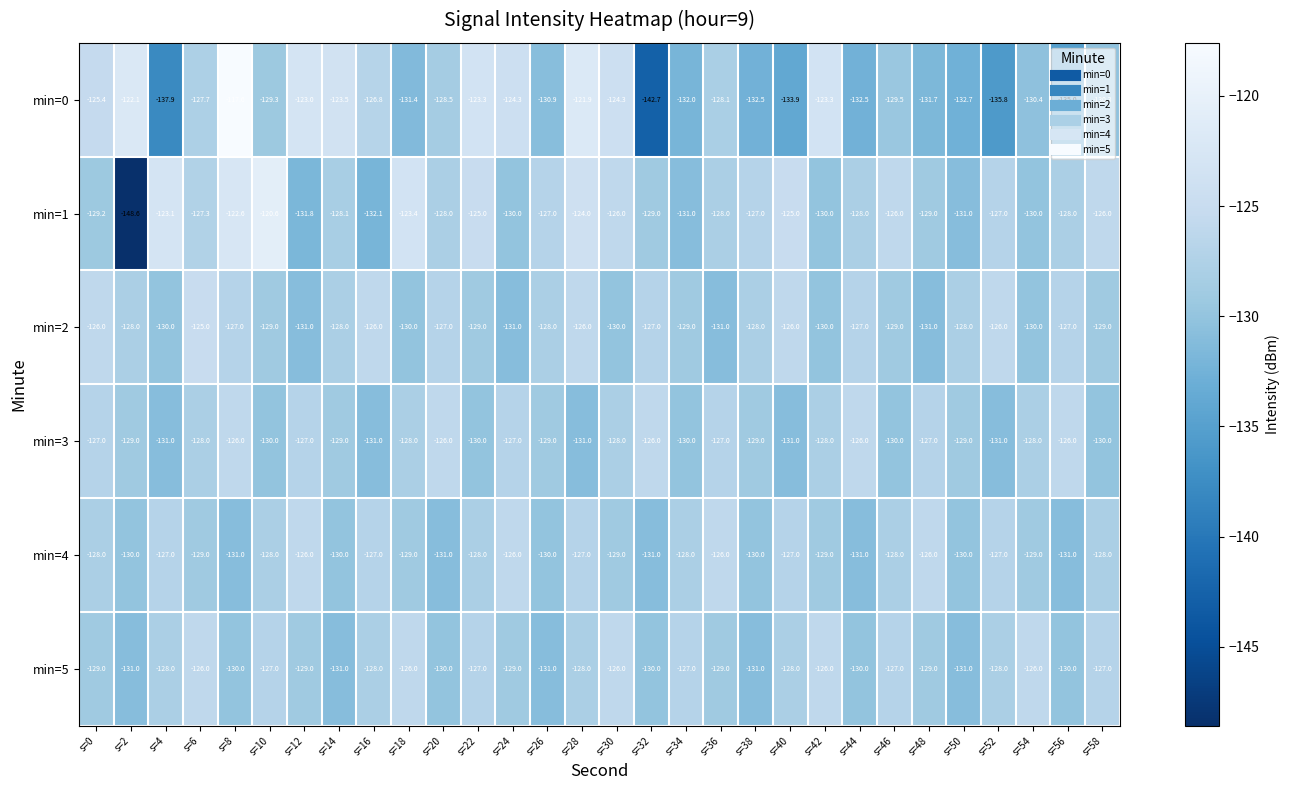

Is it true that min=2 equals -171.3 at s=22?

False